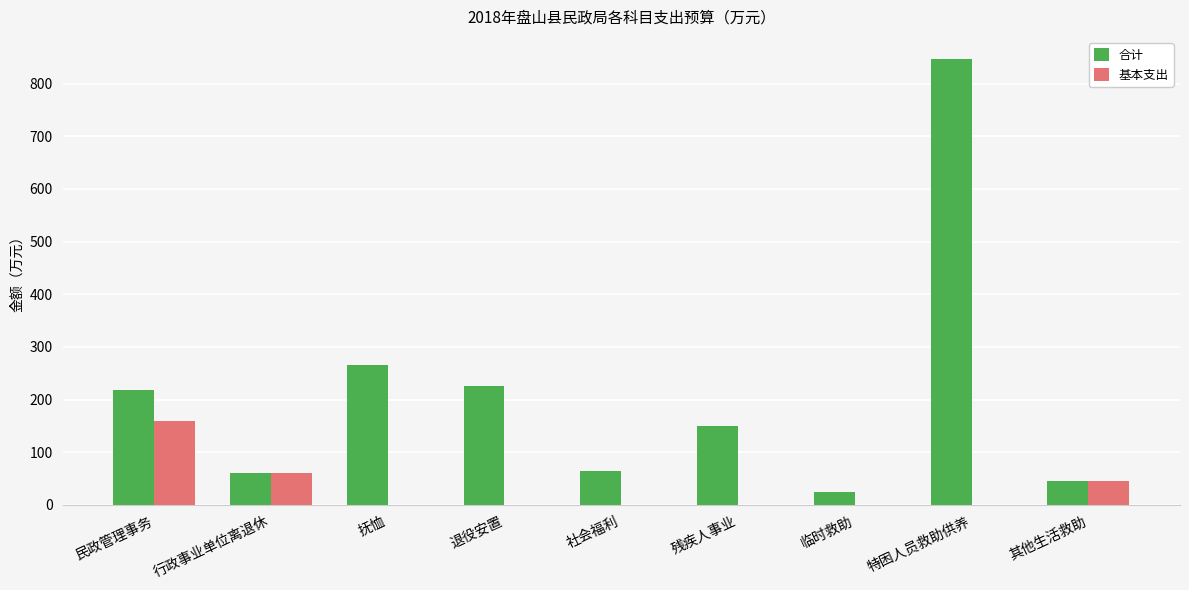

Which series changed the most between 退役安置 and 临时救助?

合计